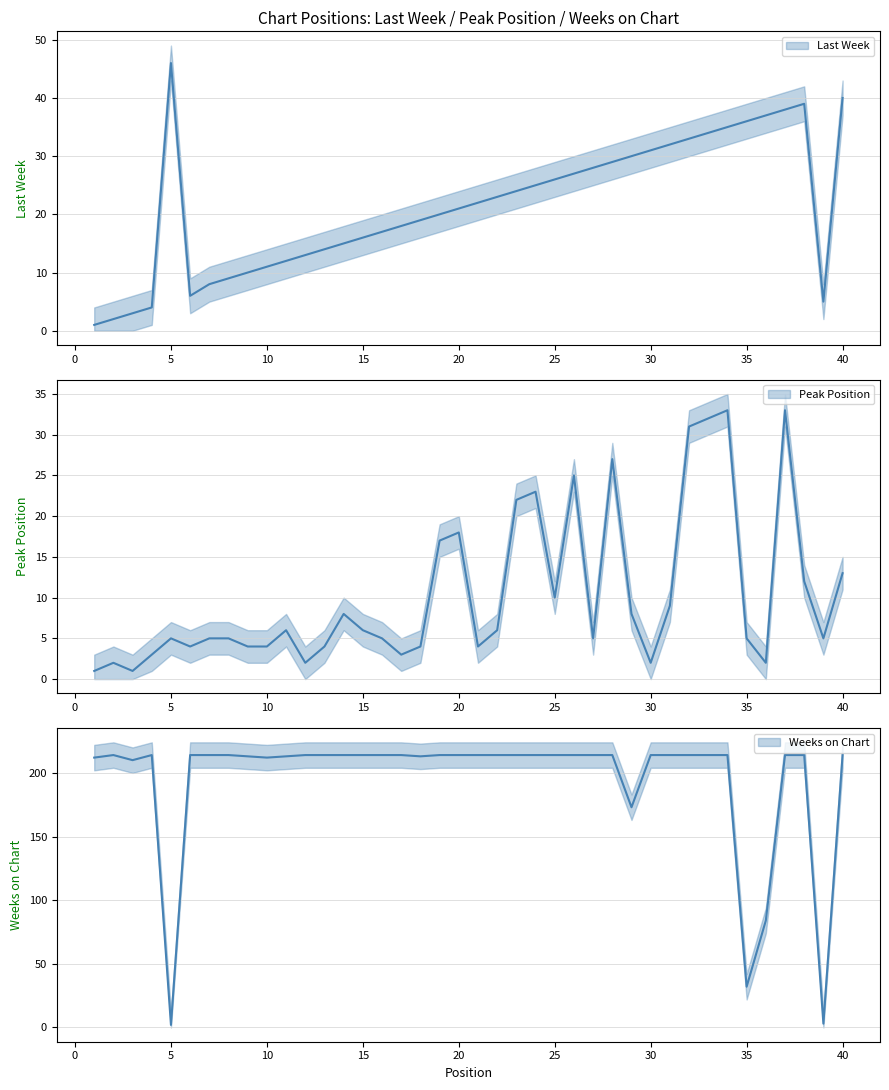

What is the value of the Peak Position point at the 30th from the left?

2